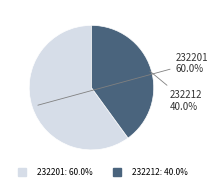

Count the number of slices in the pie.

2